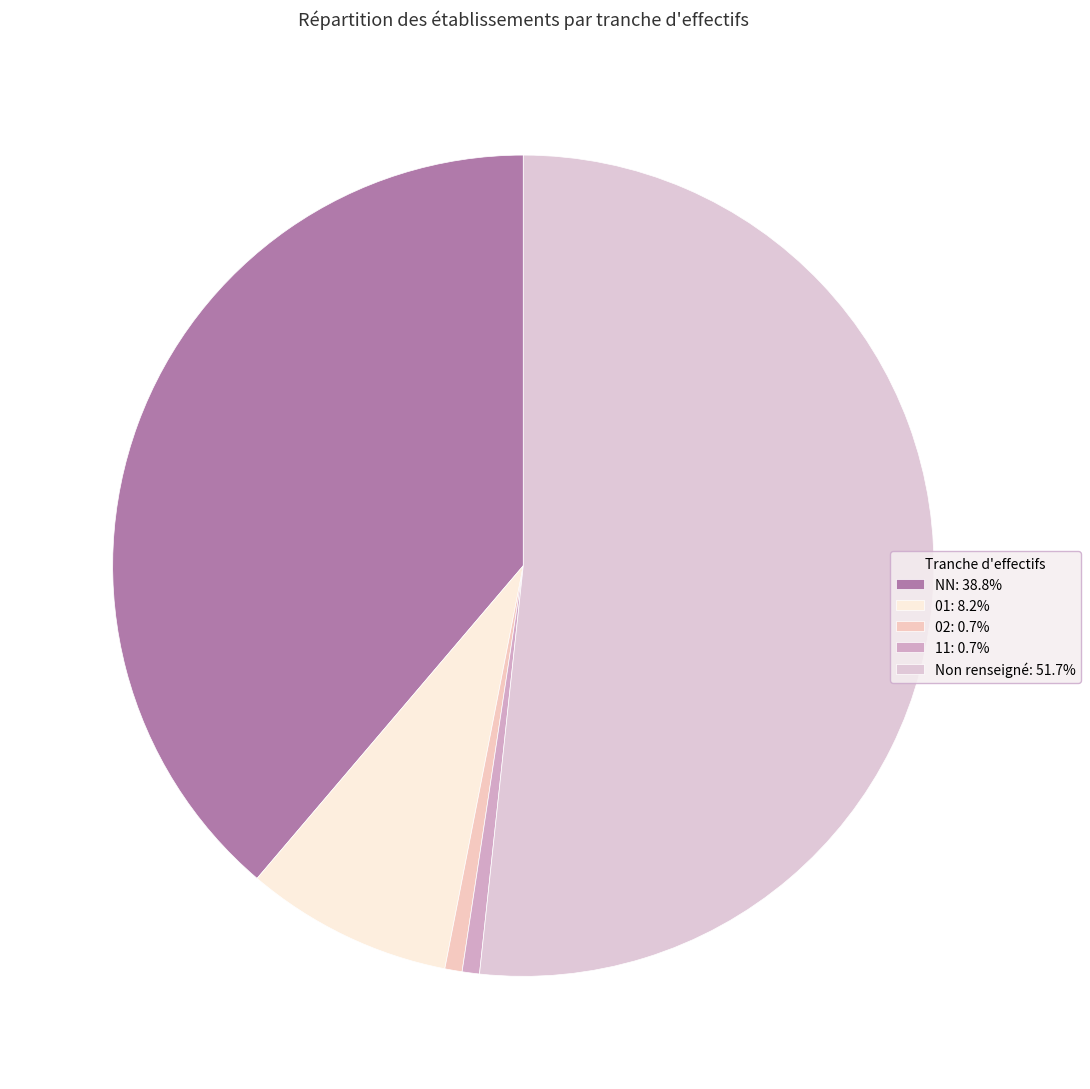

Does any single category account for the majority?

Yes